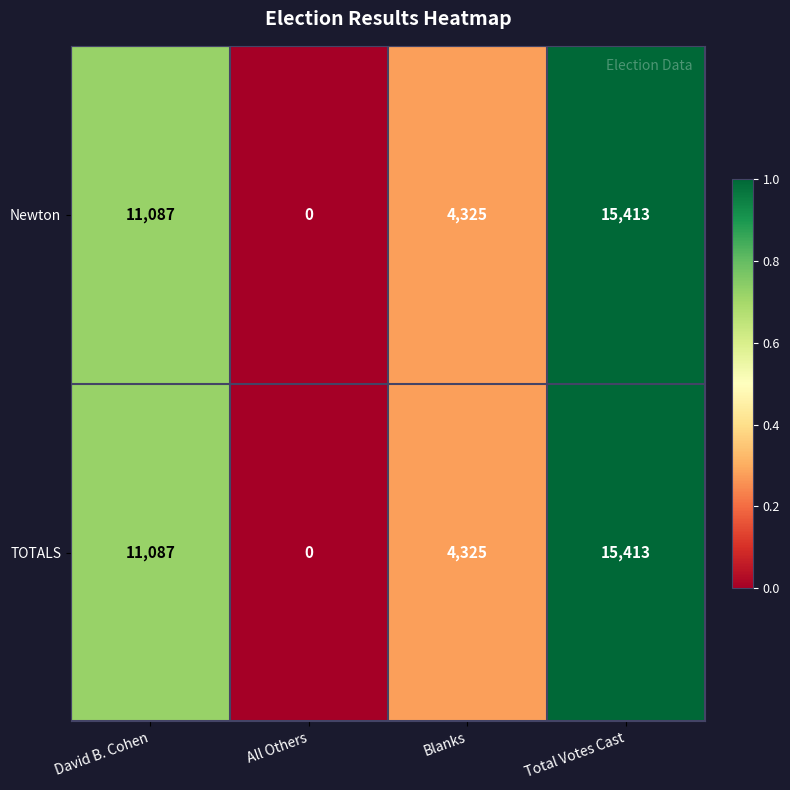

List the labels in order of Newton value, smallest first.

All Others, Blanks, David B. Cohen, Total Votes Cast